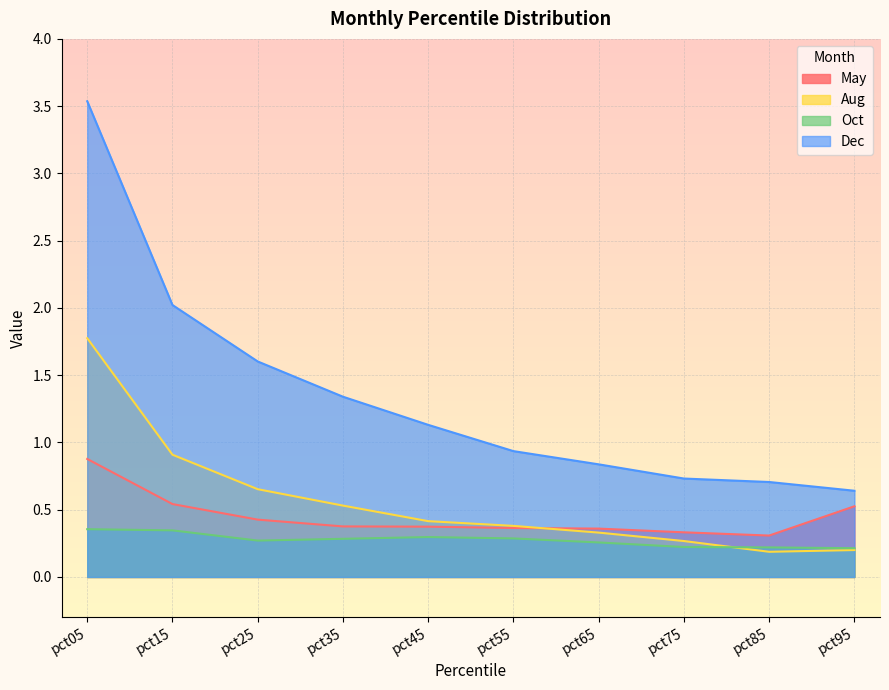

At which label is May closest to 0?

pct85